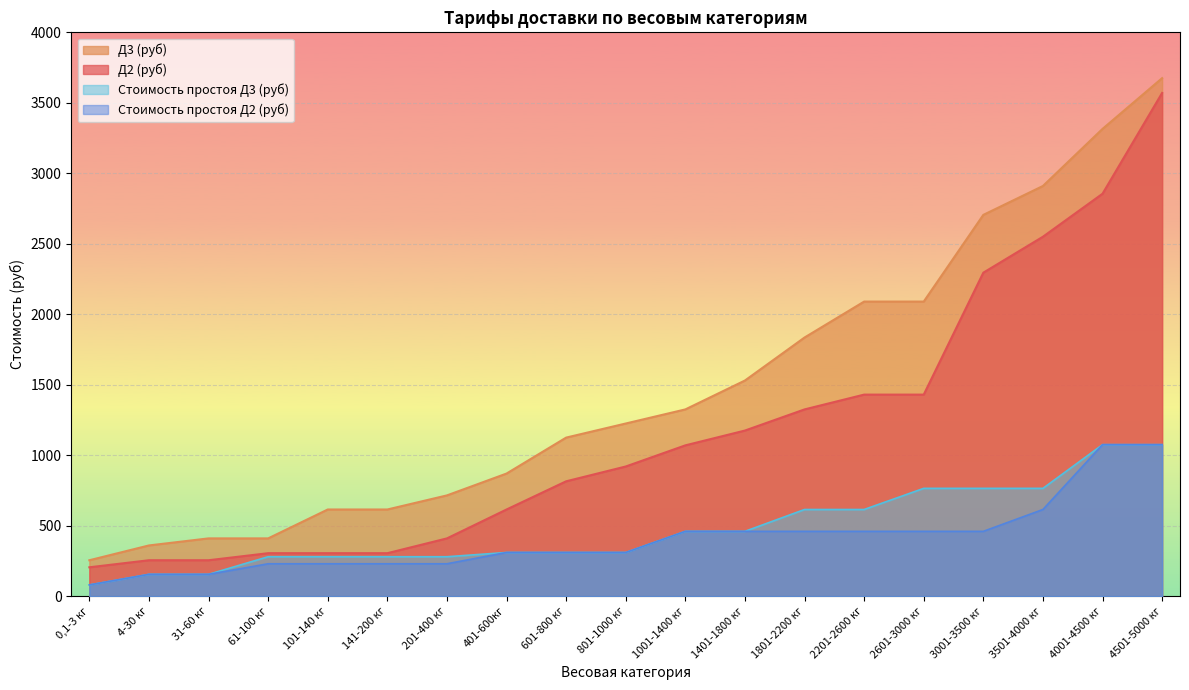

How many data points in Стоимость простоя Д2 (руб) are above 310?

9